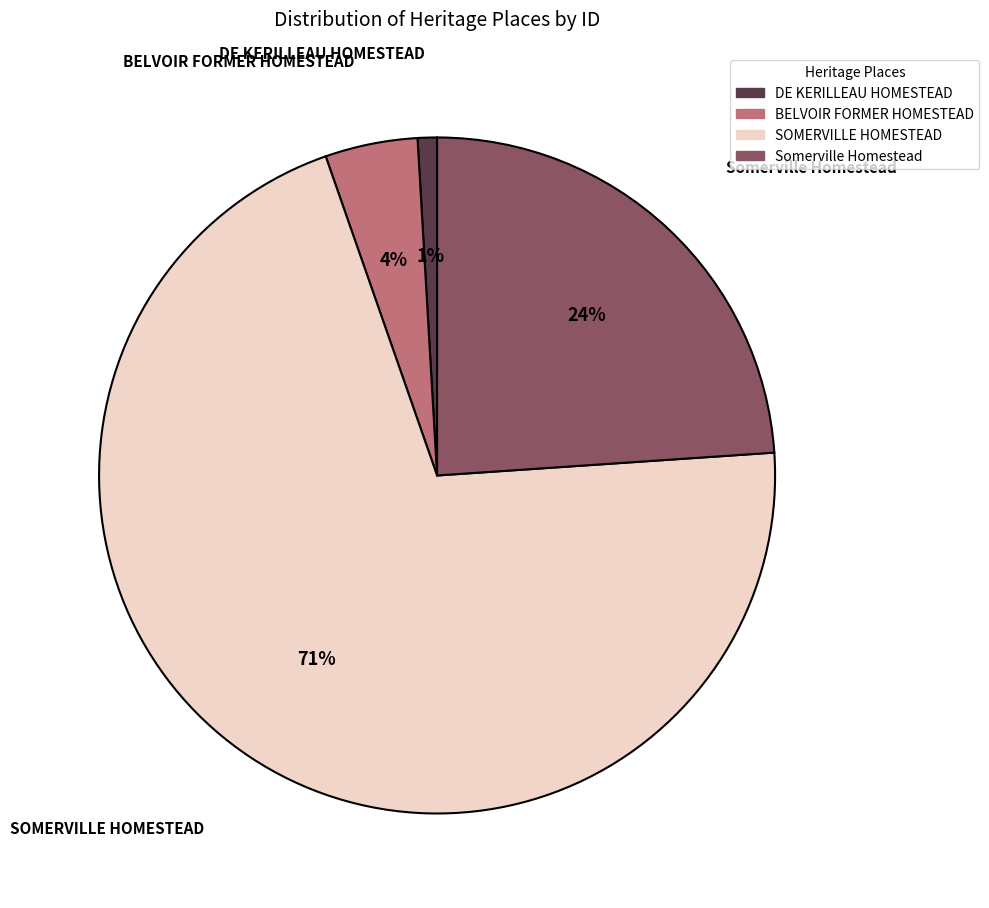

How many segments does this pie chart have?

4